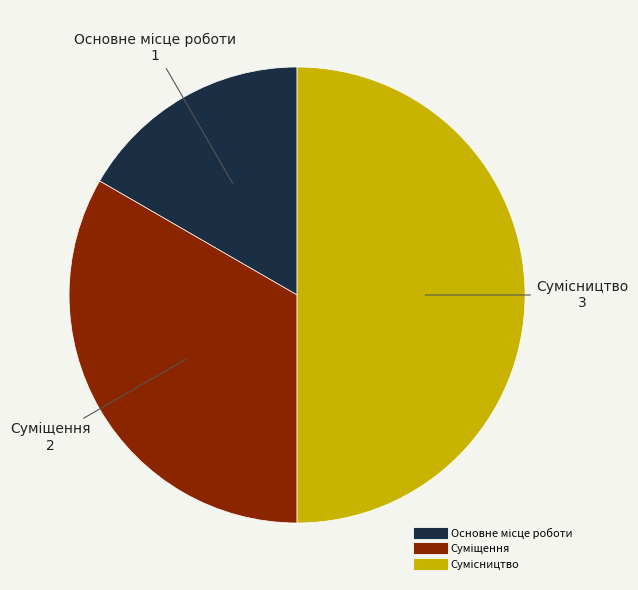

Approximately how many times larger is the value at Сумісництво compared to Основне місце роботи?

3.0